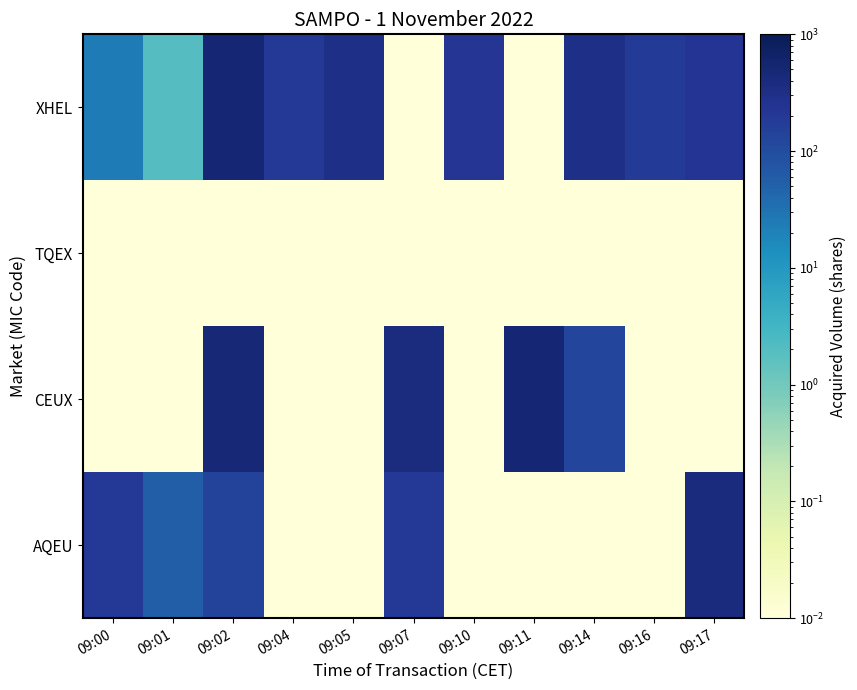

At which category does the chart reach its minimum across all series?

09:04